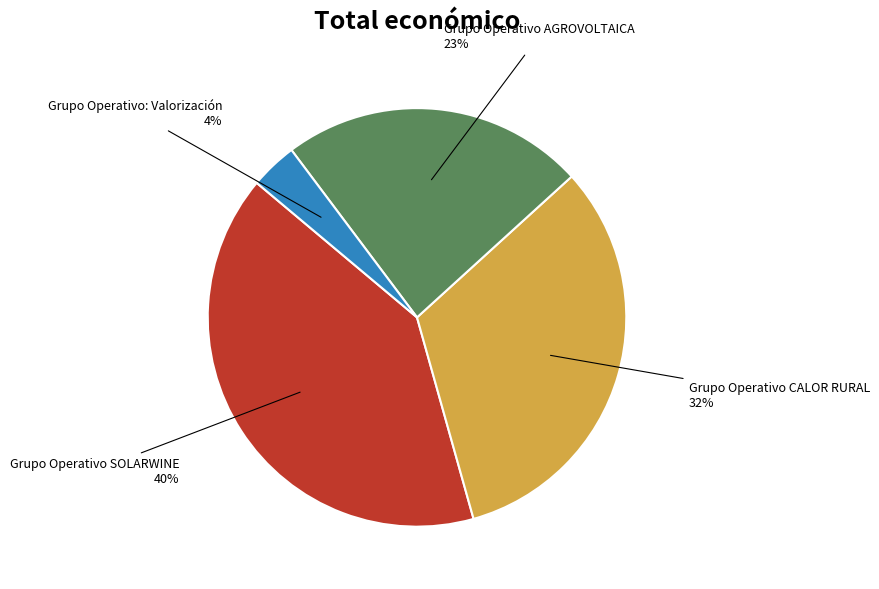

To the nearest percent, what is the combined percentage of Grupo Operativo SOLARWINE and Grupo Operativo CALOR RURAL?

73%